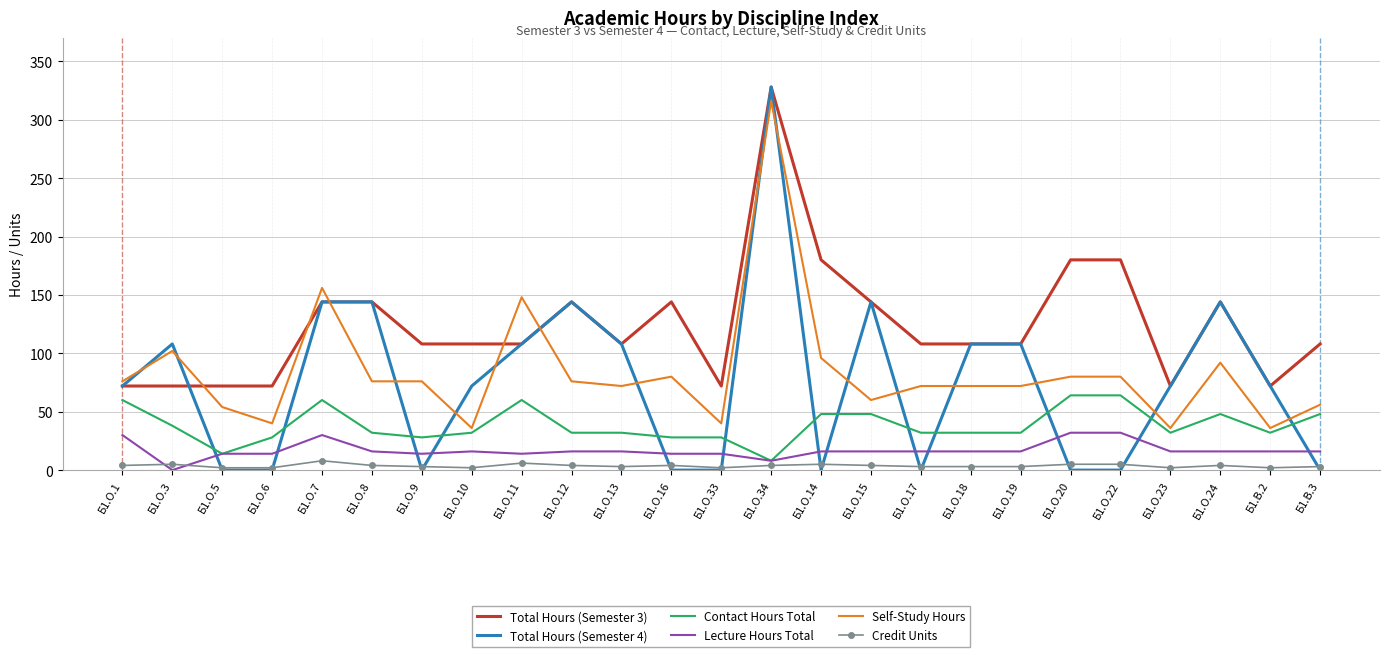

How many positive values does the Lecture Hours Total series have?

24